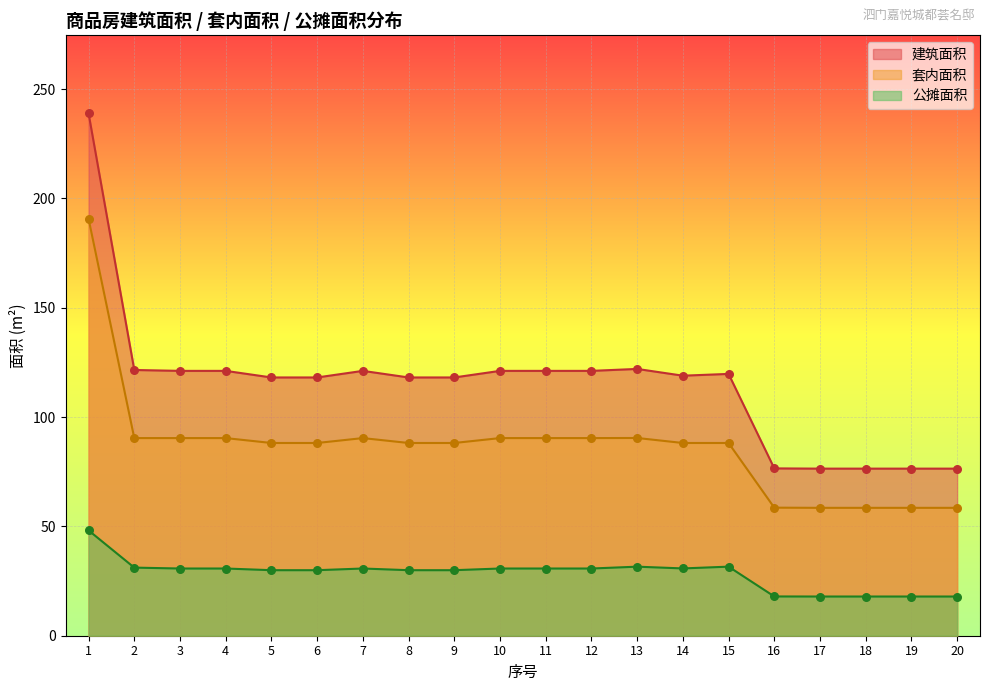

Is the value of 套内面积 at 13 greater than the value of 建筑面积 at 16?

Yes